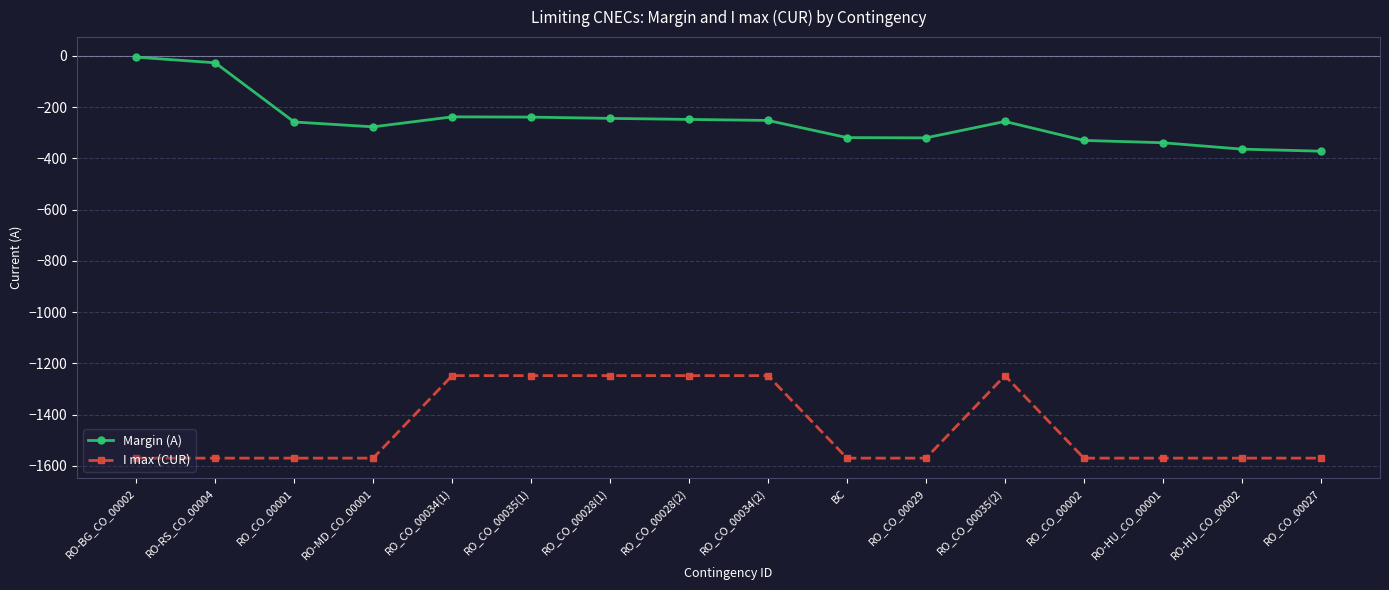

Rank the series by their maximum value, from lowest to highest.

I max (CUR), Margin (A)